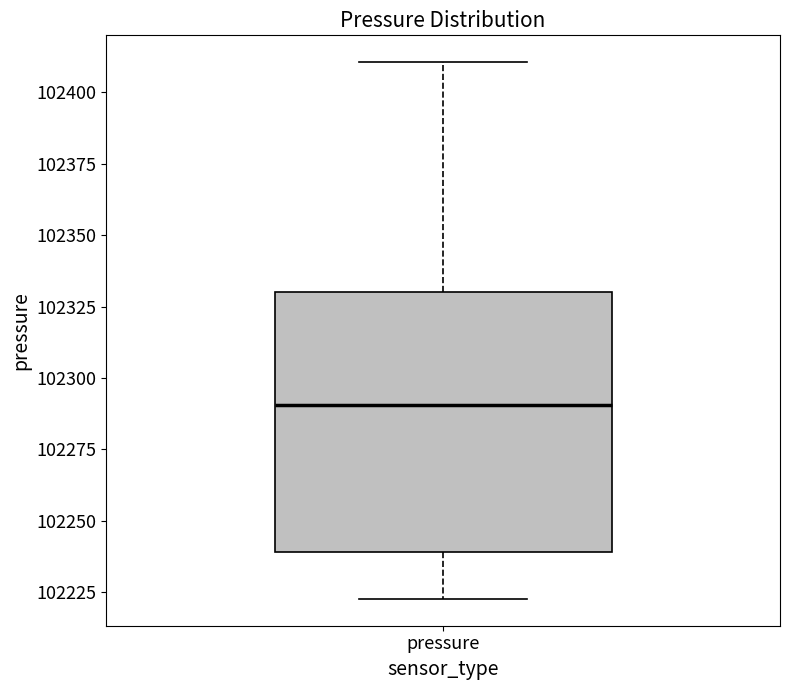

Transcribe this box plot: give where the median line is, the range the box spans, and where the two whiskers end, as read against the y-axis. The values are not printed on the chart, so give them approximately, as read against the axis.

median 102290, box 102240 to 102330, whiskers 102225 to 102410